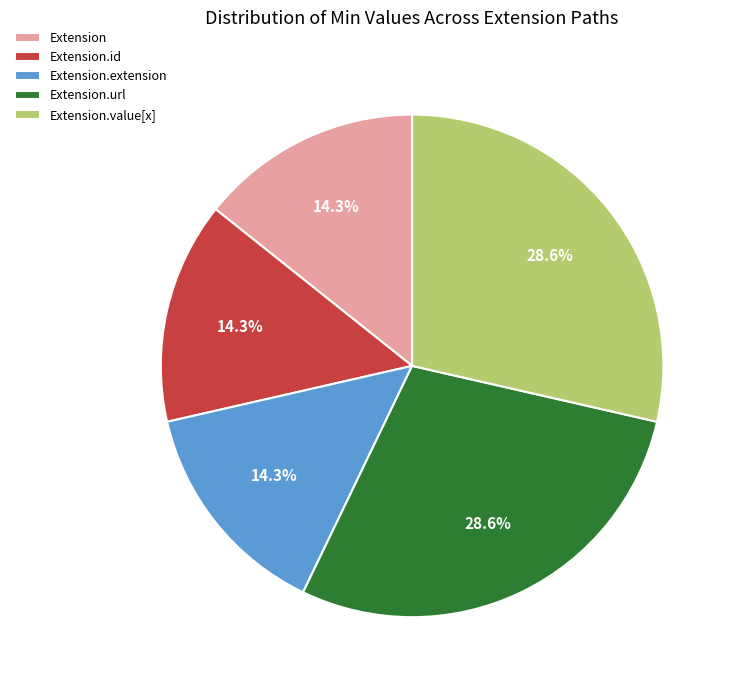

How much of the chart is everything except Extension.id?

85.7%